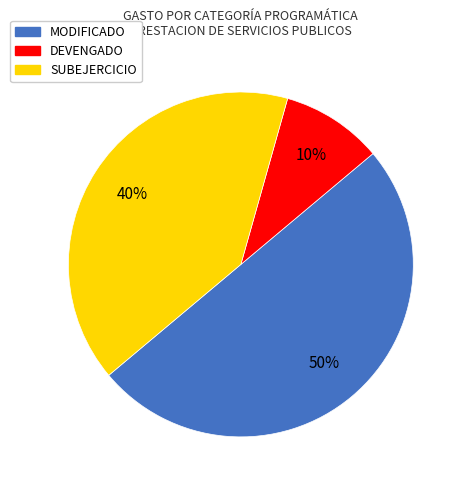

What is the largest slice in the pie chart?

MODIFICADO